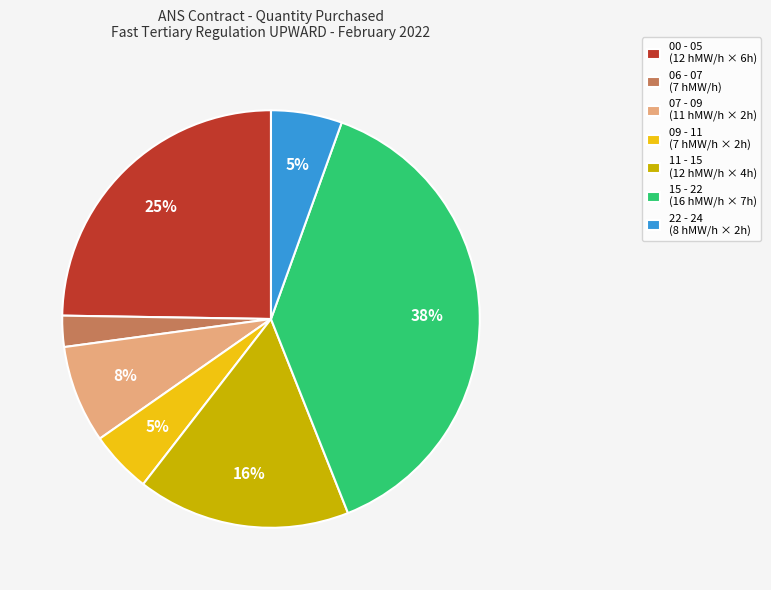

To the nearest percent, what is the average slice percentage?

14%